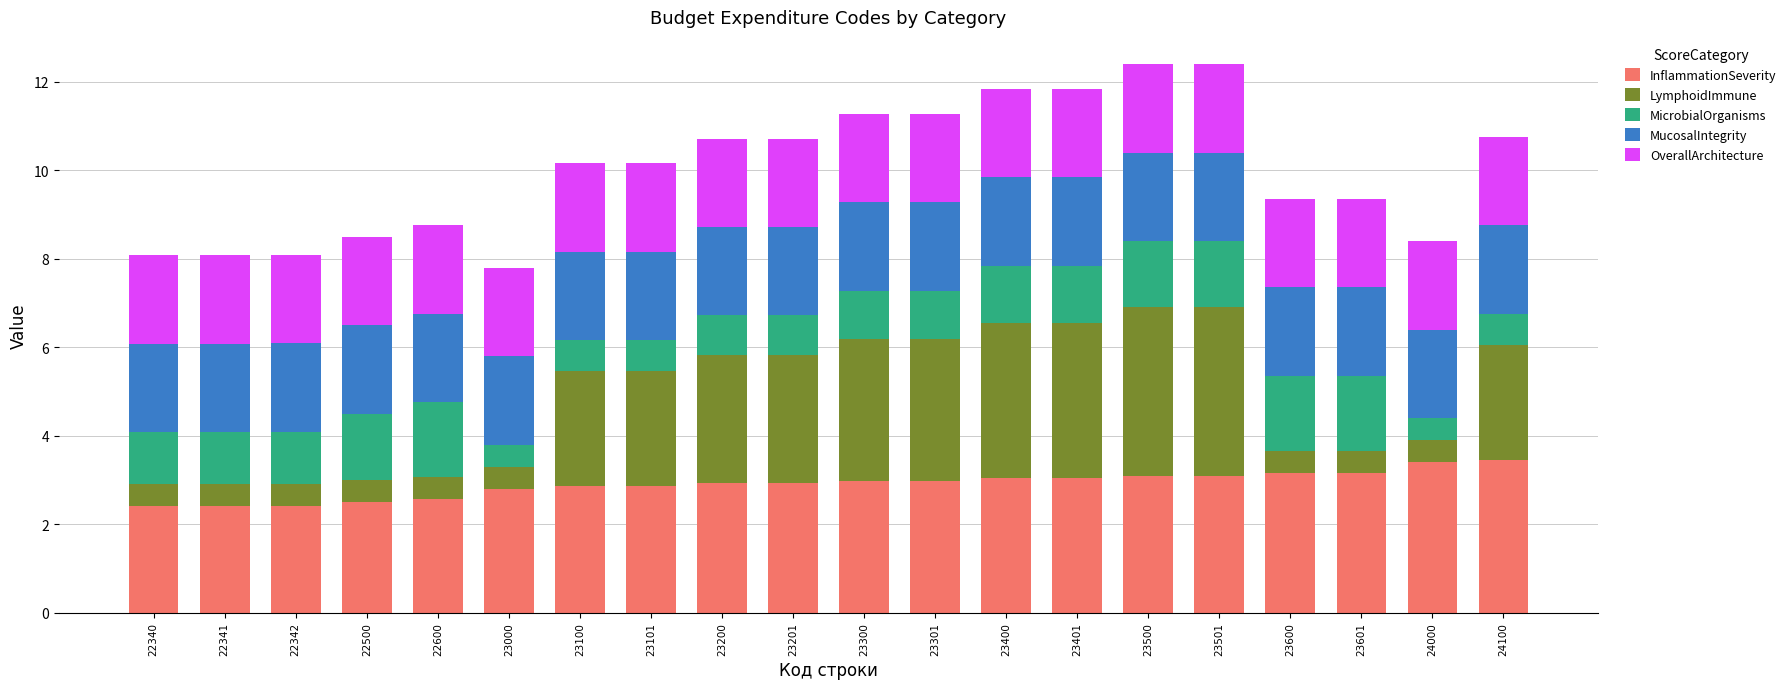

What is the total value across all series at 23201?

10.7